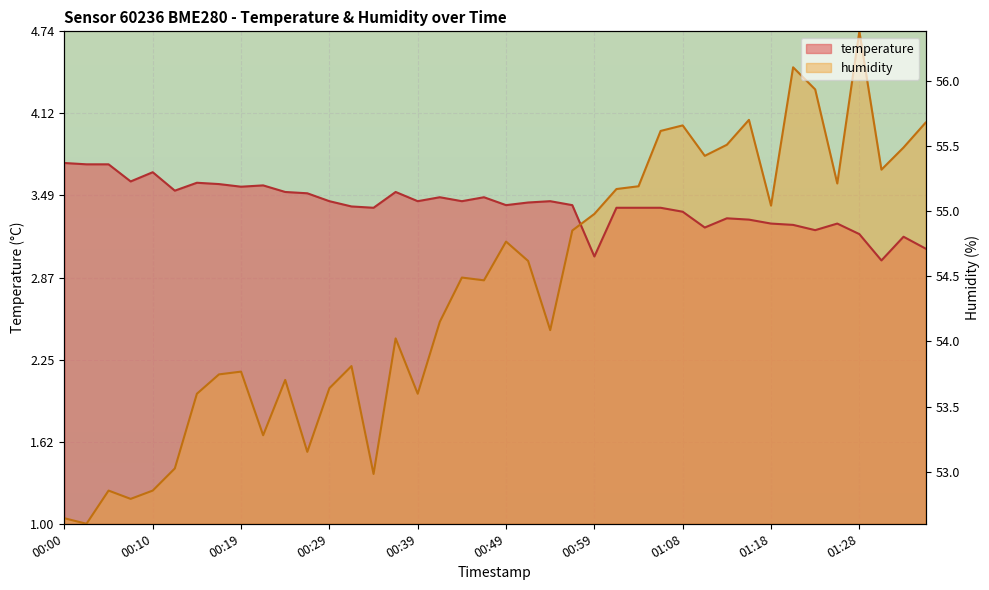

What are all the series names shown in the legend?

temperature, humidity